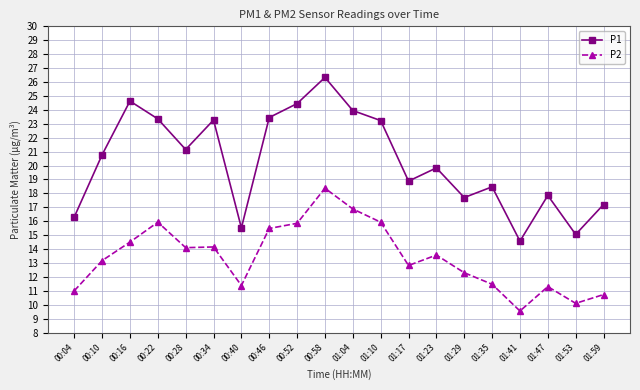

At which label does P2 first exceed 13?

00:10